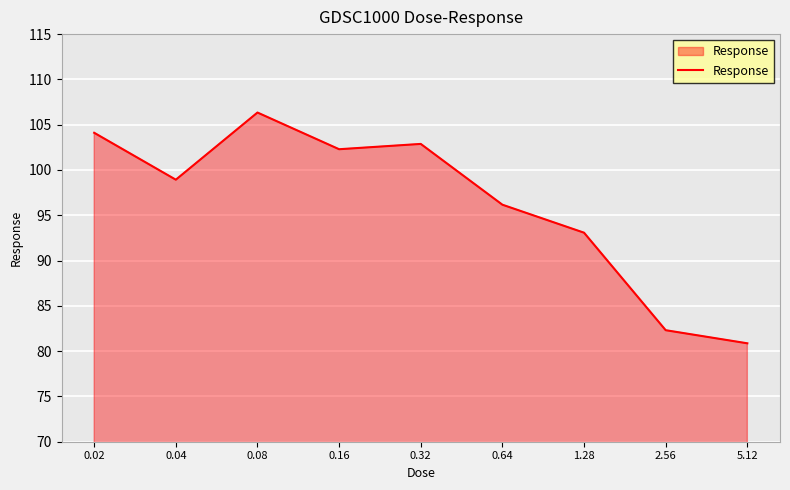

What is the difference between the values at 1.28 and 0.08?

13.3